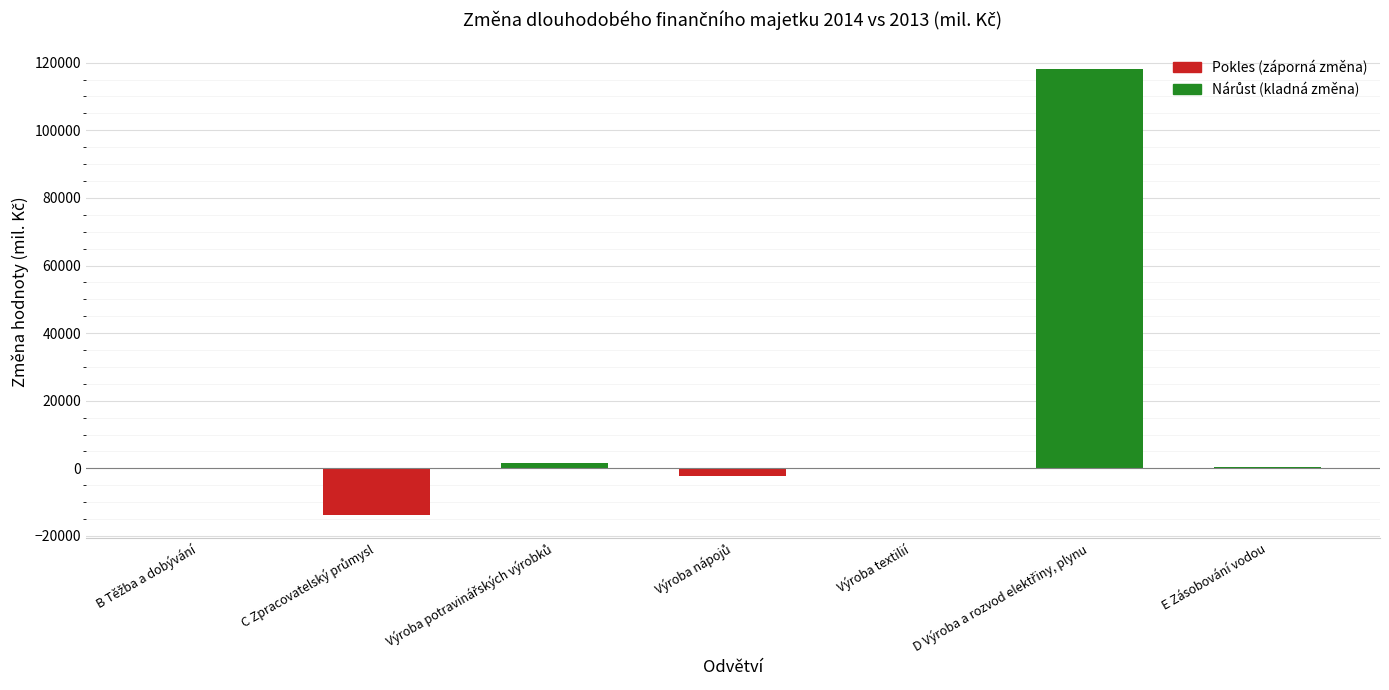

What is the maximum value shown in the chart?

118102